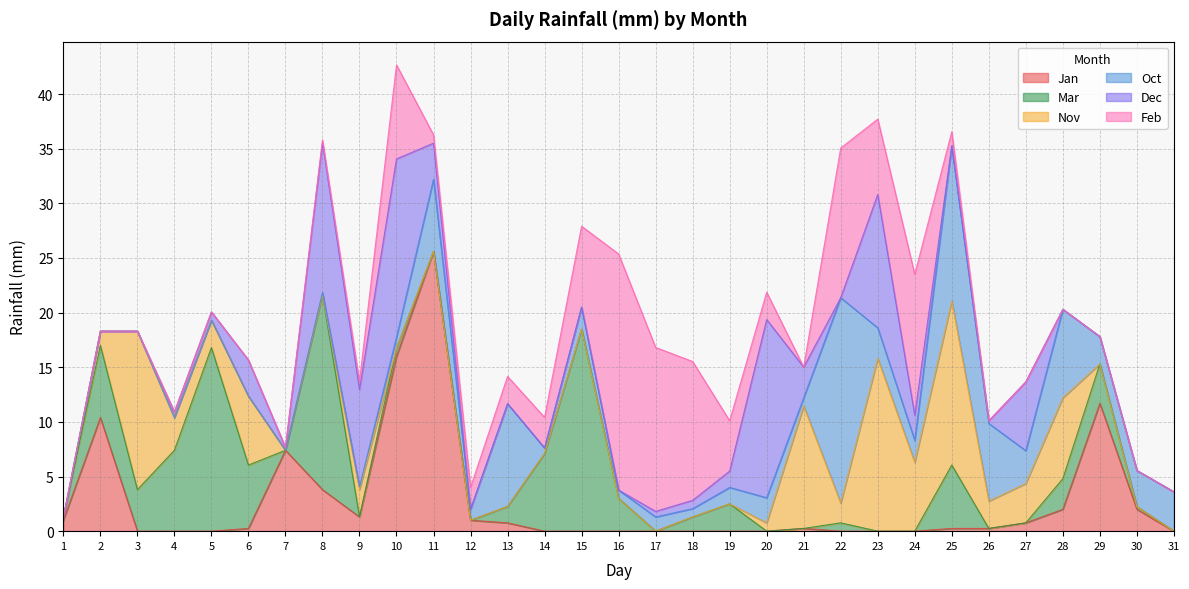

The value of Nov at 27 is 3.6. True or false?

True